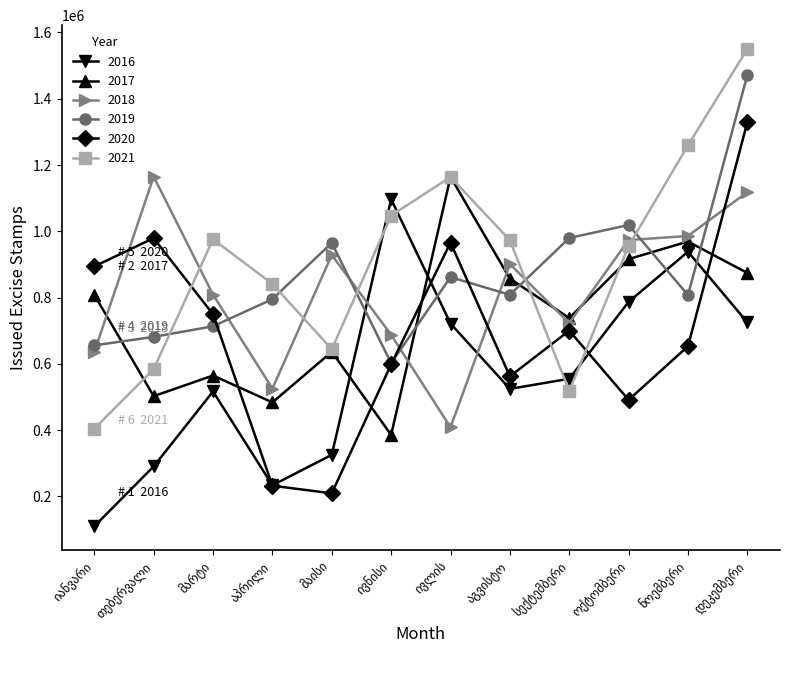

True or false: 2018 has more than 1 points higher than both neighbors.

True